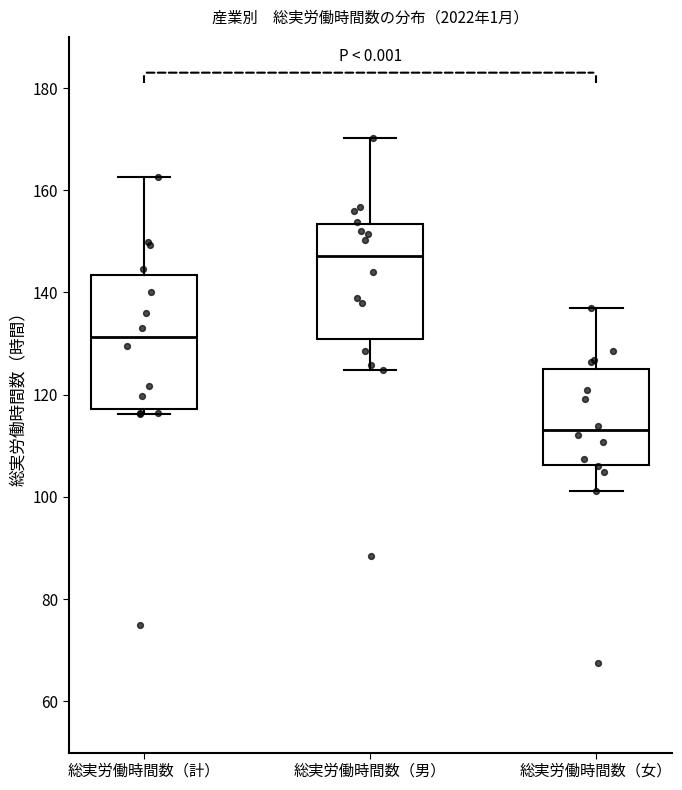

Reading left to right, read every box against the y-axis: the position of its median line, the range the box covers, and the ends of its whiskers. The values are not printed on the chart, so give them approximately, as read against the axis.

総実労働時間数（計）: median 132, box 118 to 144, whiskers 116 to 162
総実労働時間数（男）: median 148, box 130 to 154, whiskers 124 to 170
総実労働時間数（女）: median 114, box 106 to 126, whiskers 102 to 138